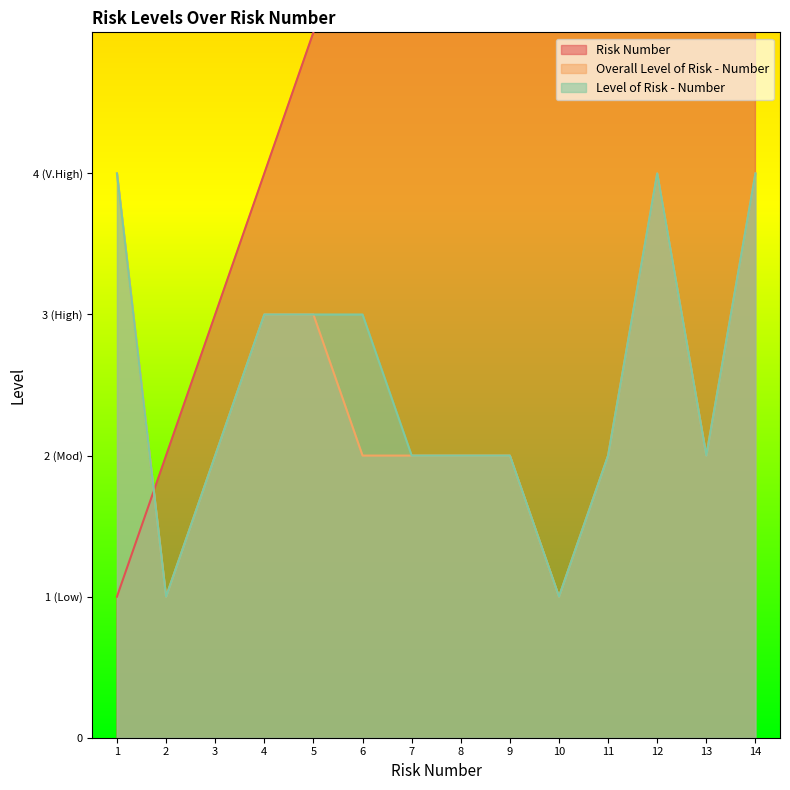

How many categories are shown in the chart?

14